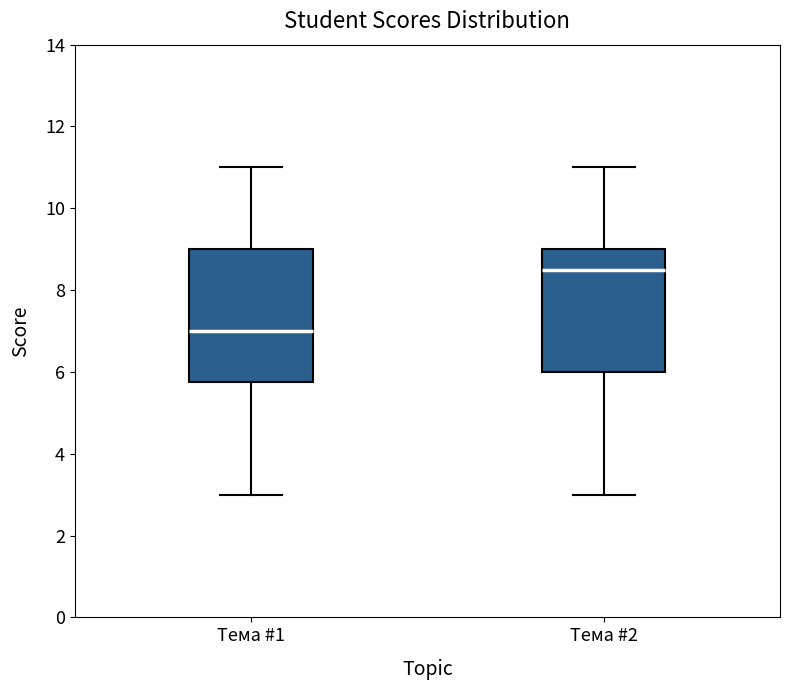

Which box's median line is the lowest?

Тема #1